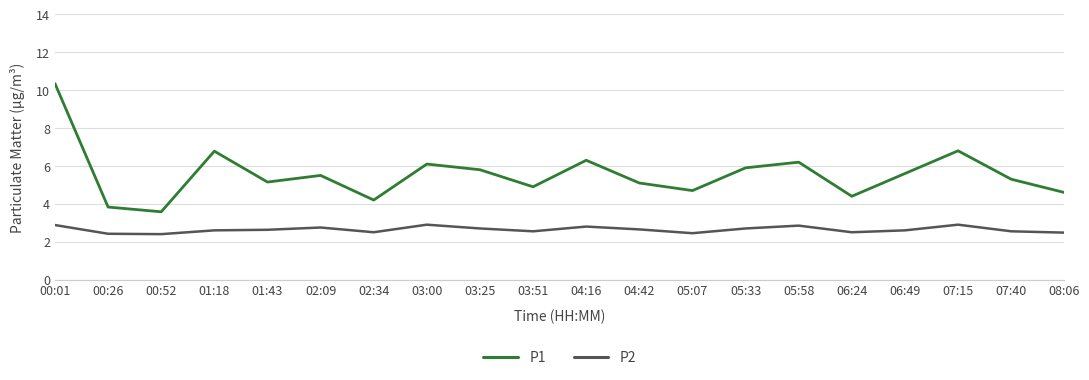

What is the difference between the second highest and second lowest values in the P2 series?

0.5